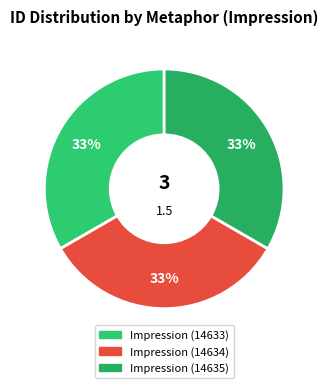

How many slices are in this pie chart?

3